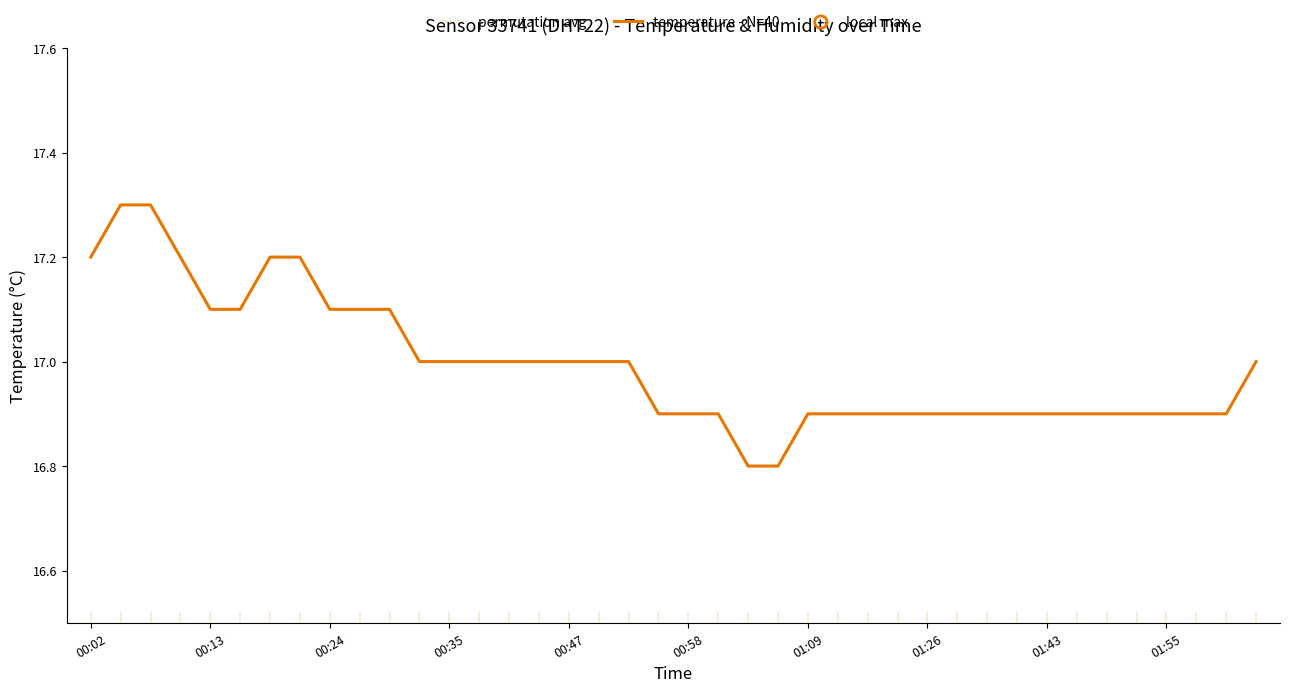

Between 39 and 25, which is larger?

39